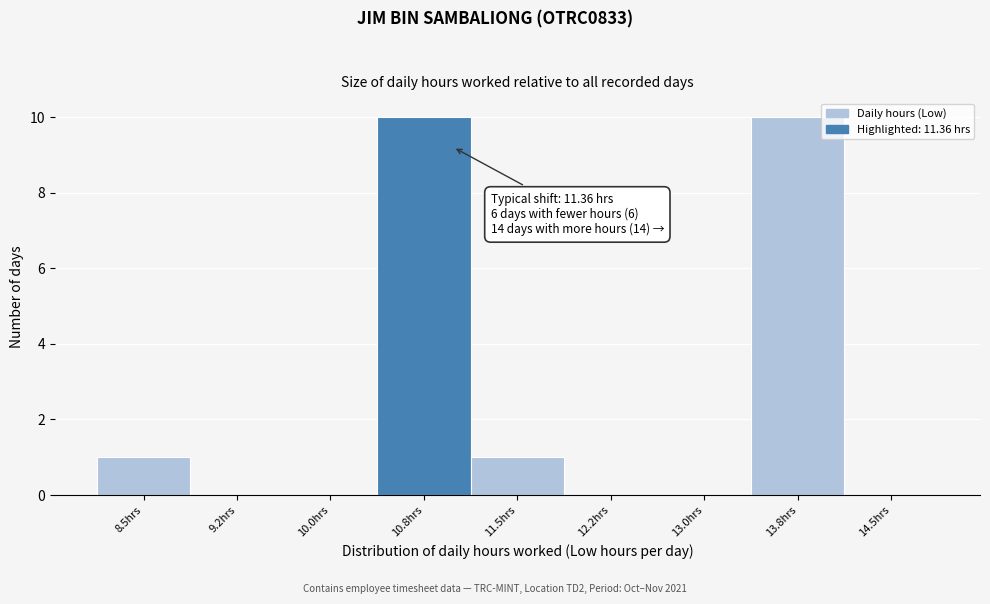

Reading left to right, list all the values displayed in this chart.

8.5hrs=1	9.2hrs=0	10.0hrs=0	10.8hrs=10	11.5hrs=1	12.2hrs=0	13.0hrs=0	13.8hrs=10	14.5hrs=0